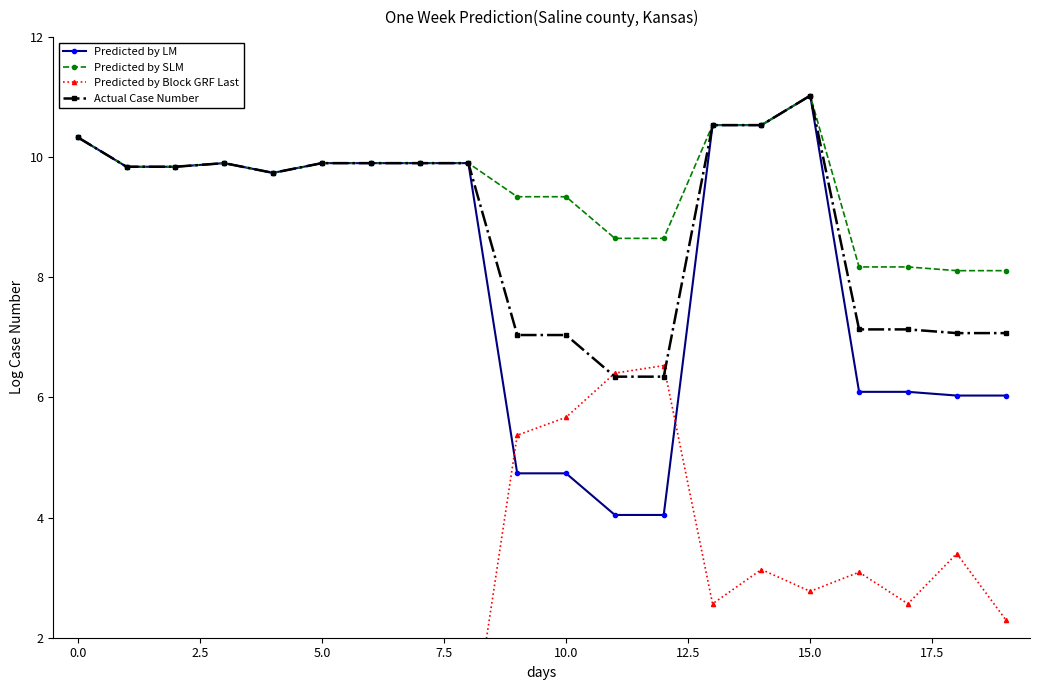

True or false: Actual Case Number has more than 2 interior local peaks.

False